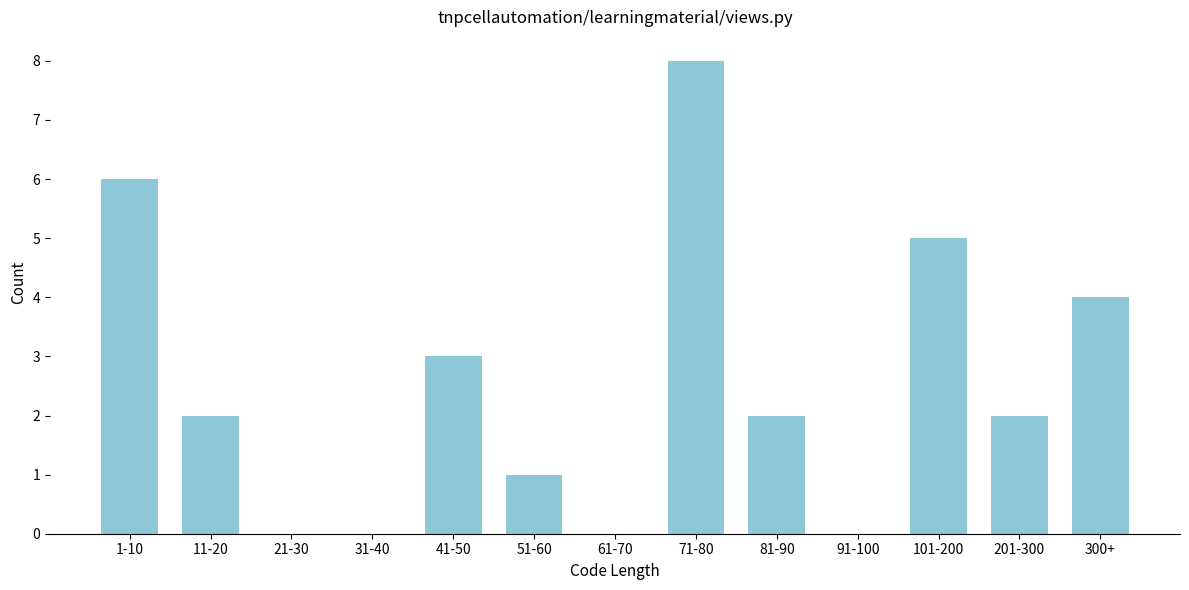

Reading right to left, extract all data points from this chart.

300+=4	201-300=2	101-200=5	91-100=0	81-90=2	71-80=8	61-70=0	51-60=1	41-50=3	31-40=0	21-30=0	11-20=2	1-10=6